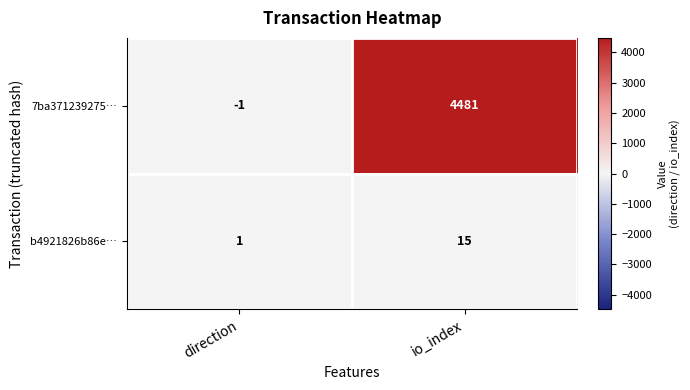

Where is b4921826b86e… nearest to the value 8?

direction